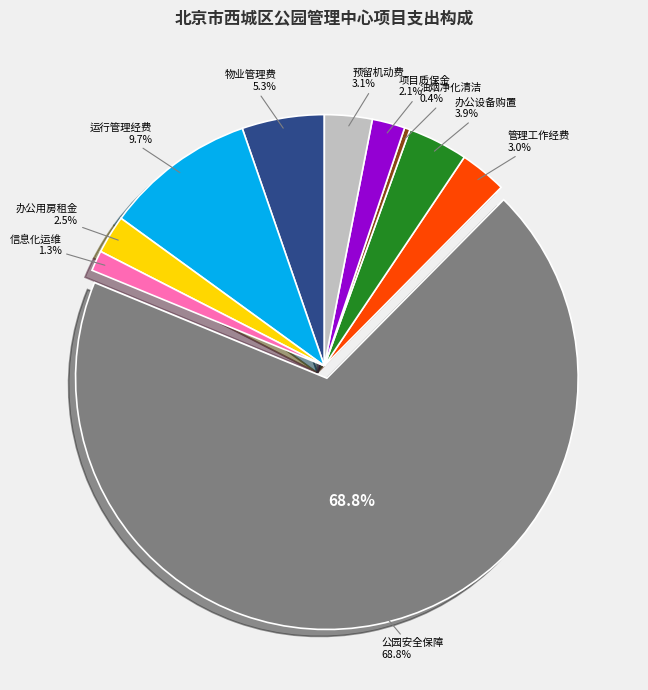

Count the number of slices in the pie.

10